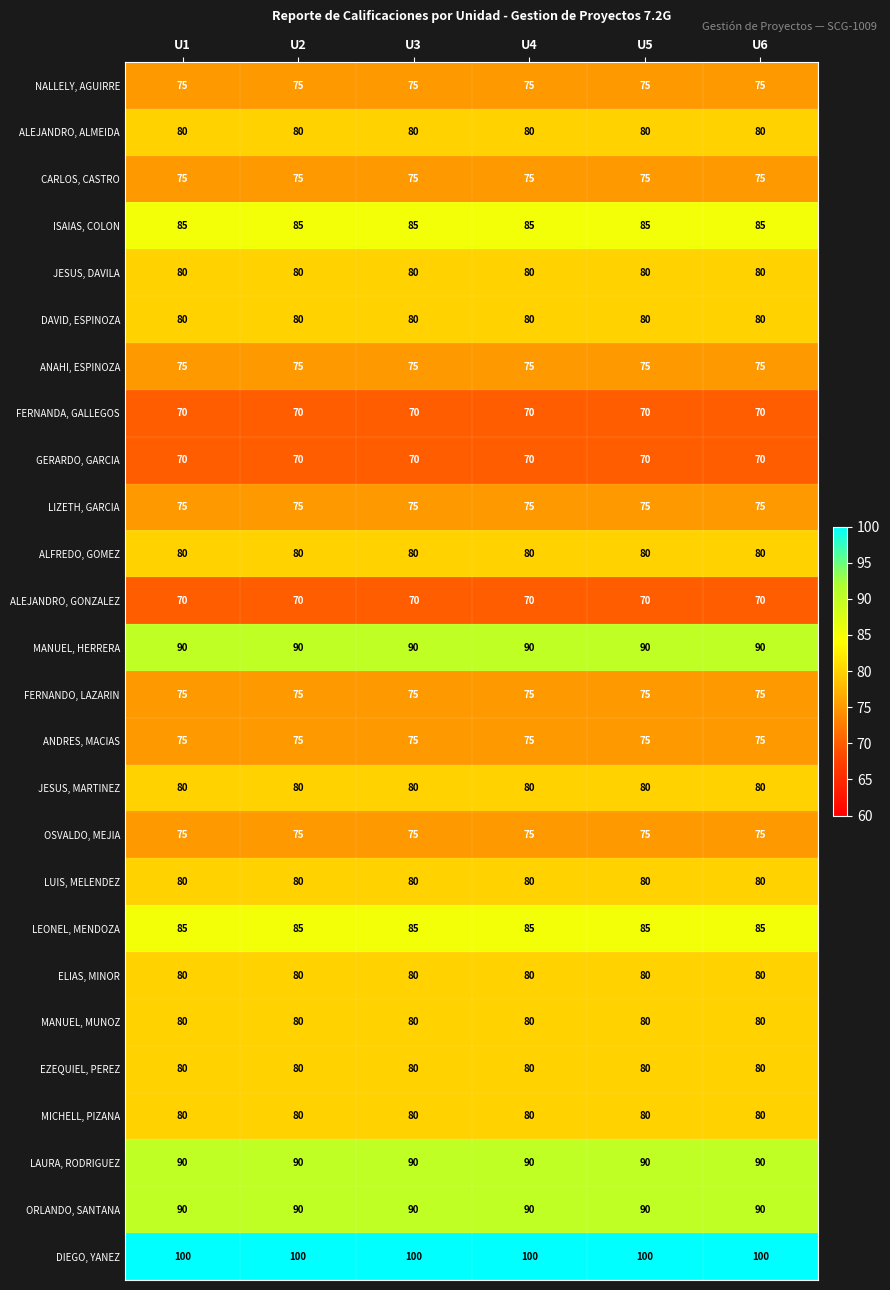

What is the maximum value for CARLOS, CASTRO?

75